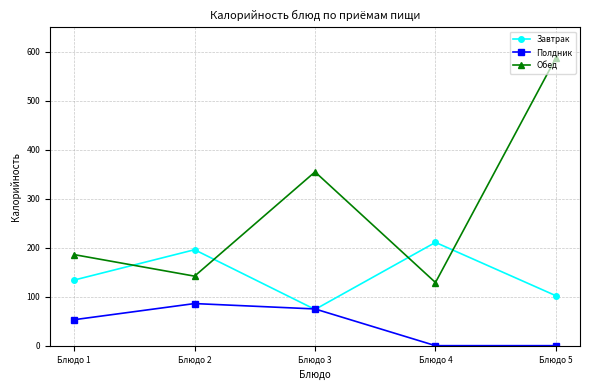

What are all the series names shown in the legend?

Завтрак, Полдник, Обед